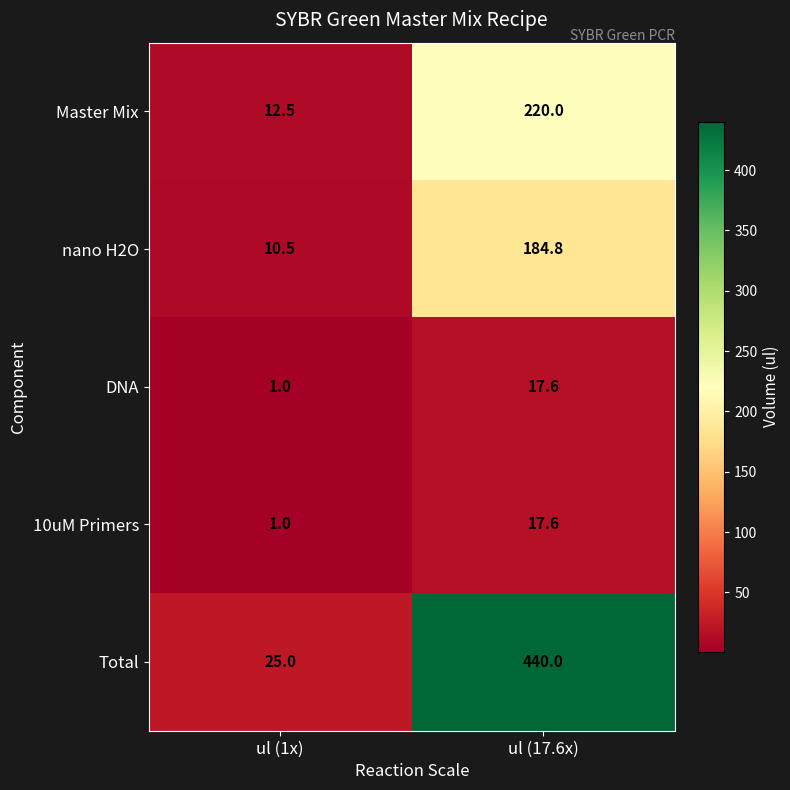

Reading left to right, transcribe all the data shown in this chart.

Master Mix: ul (1x)=12.5	ul (17.6x)=220.0
nano H2O: ul (1x)=10.5	ul (17.6x)=184.8
DNA: ul (1x)=1.0	ul (17.6x)=17.6
10uM Primers: ul (1x)=1.0	ul (17.6x)=17.6
Total: ul (1x)=25.0	ul (17.6x)=440.0